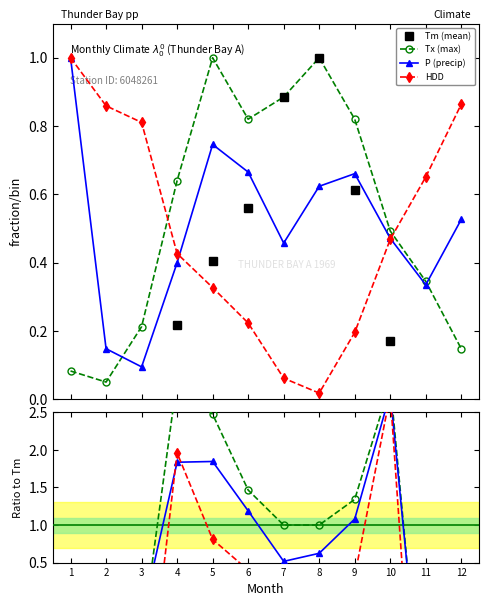

The value of HDD at 11 is -6.8. True or false?

False